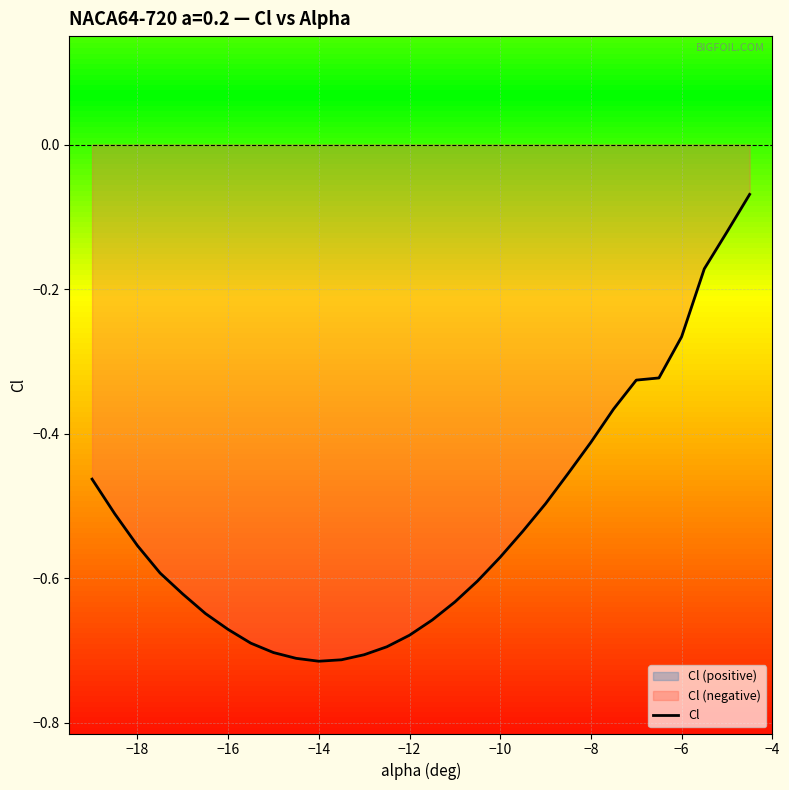

Is it true that Cl equals -1.2 at −16?

False